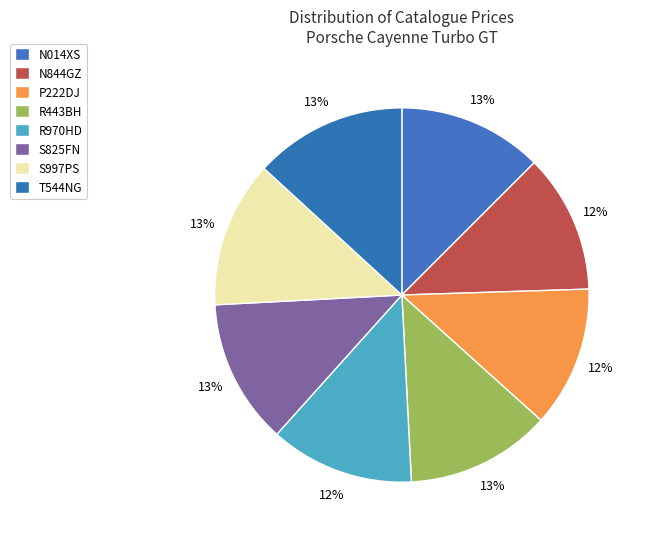

How many segments does this pie chart have?

8